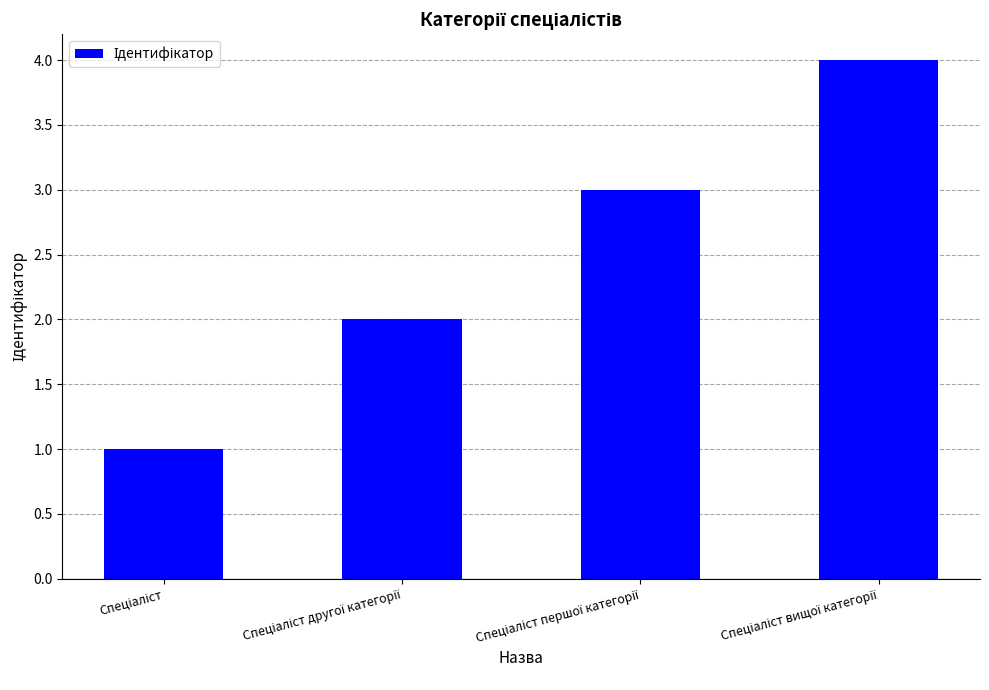

What is the difference between the maximum and minimum values?

3